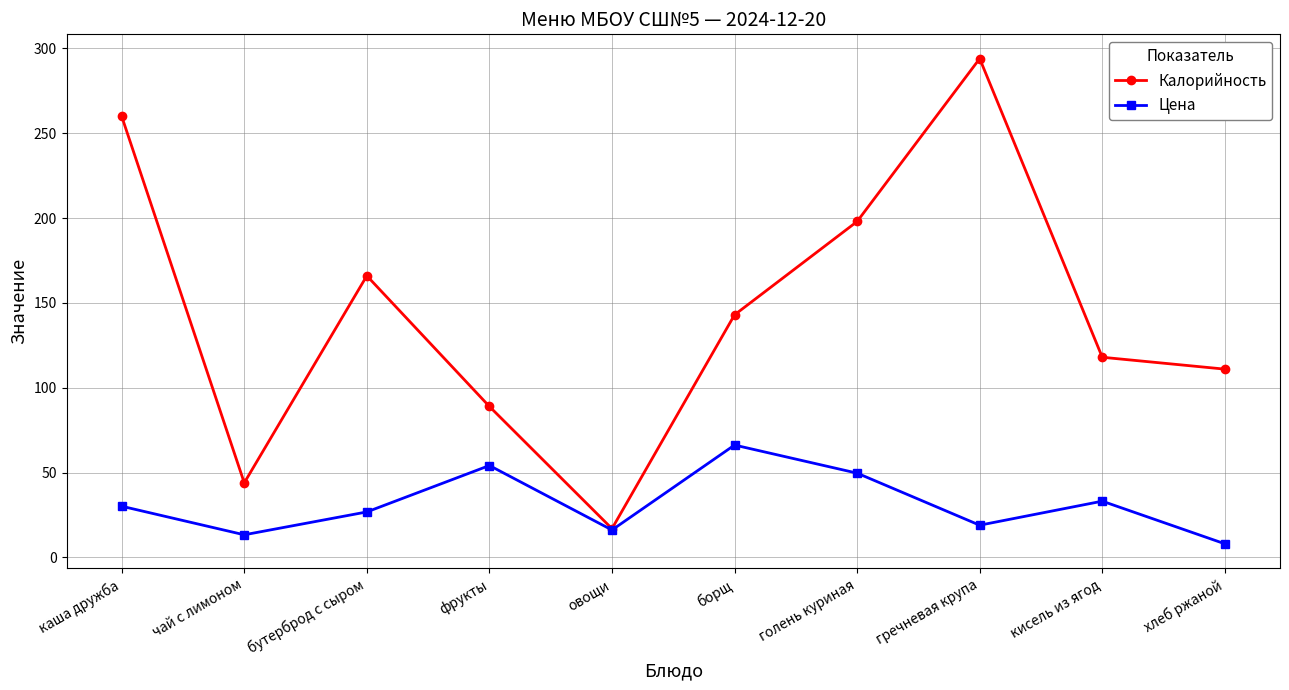

Between овощи and кисель из ягод, which series saw the biggest shift?

Калорийность